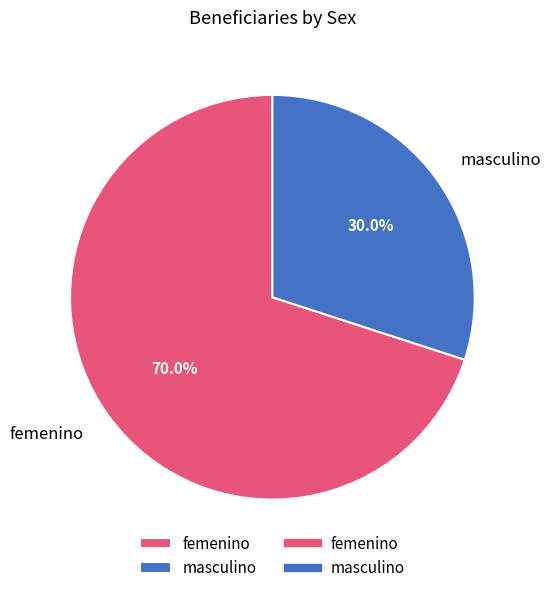

Does femenino account for over 50% of the chart?

Yes